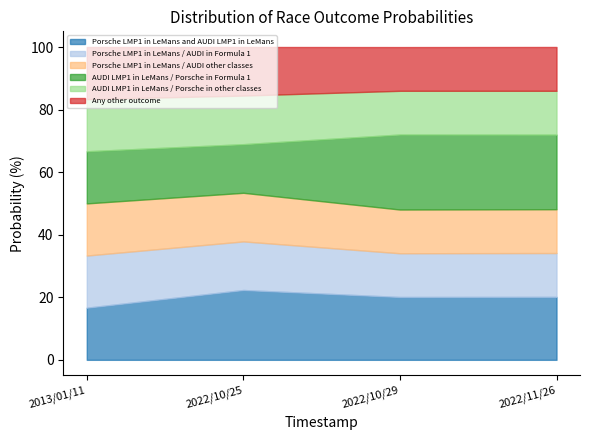

Rank the series by their maximum value, from lowest to highest.

Porsche LMP1 in LeMans / AUDI in Formula 1, Porsche LMP1 in LeMans / AUDI other classes, AUDI LMP1 in LeMans / Porsche in other classes, Any other outcome, Porsche LMP1 in LeMans and AUDI LMP1 in LeMans, AUDI LMP1 in LeMans / Porsche in Formula 1